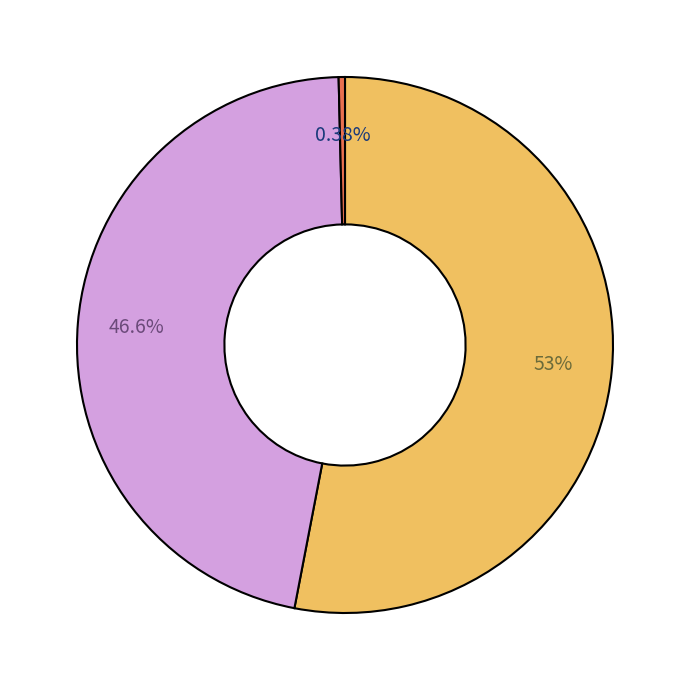

Is there a majority slice in this chart?

Yes